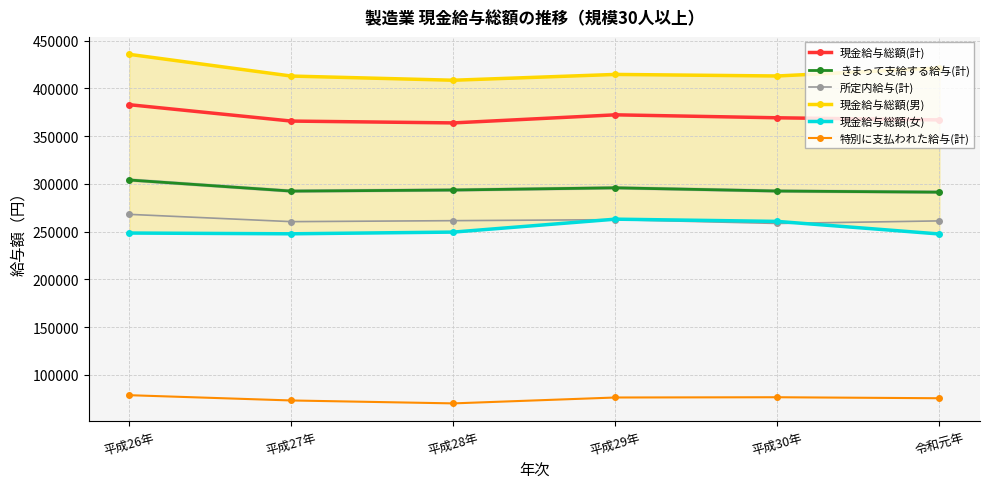

What value does the 特別に支払われた給与(計) series have at 平成29年, to the nearest 100?

76400